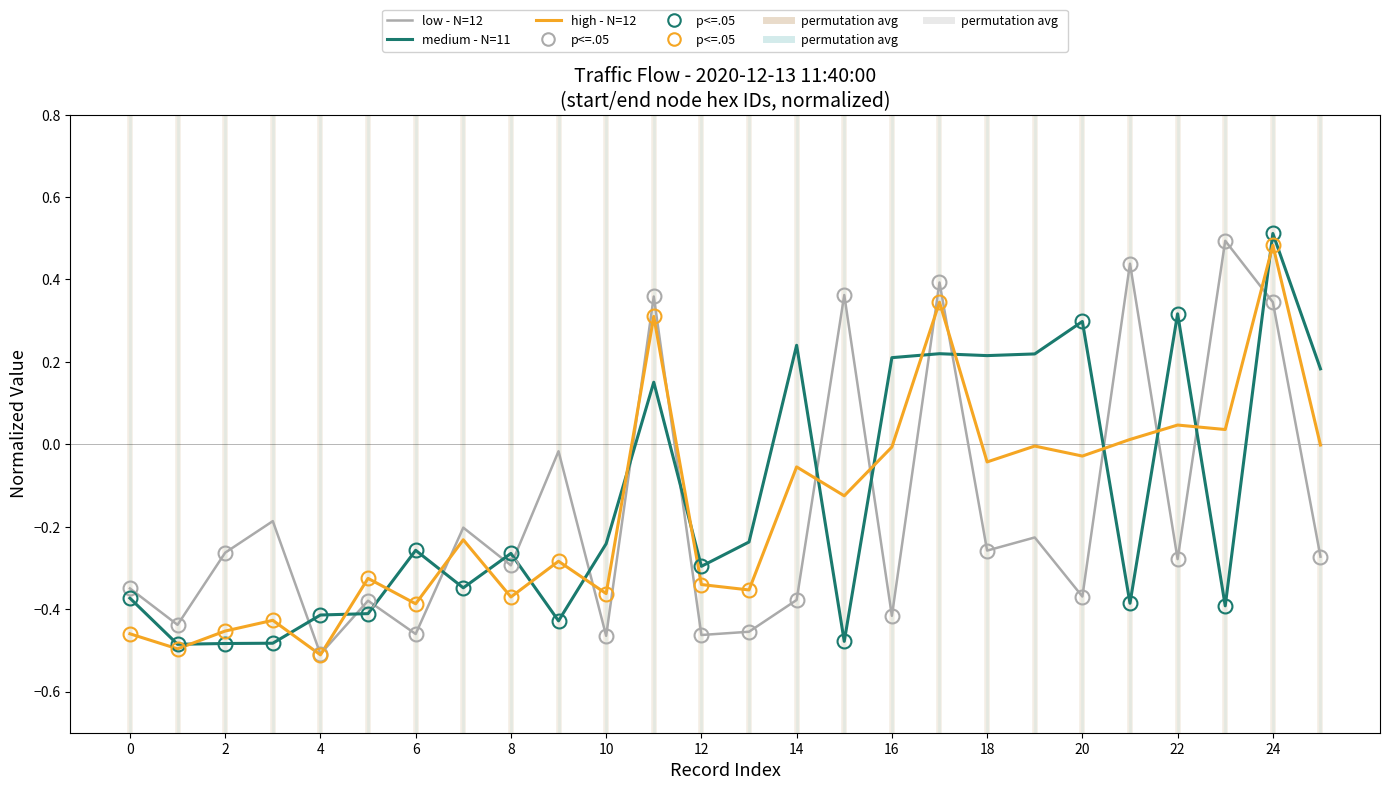

What is the value of the low - N=12 point at the 4th from the left?

-0.2